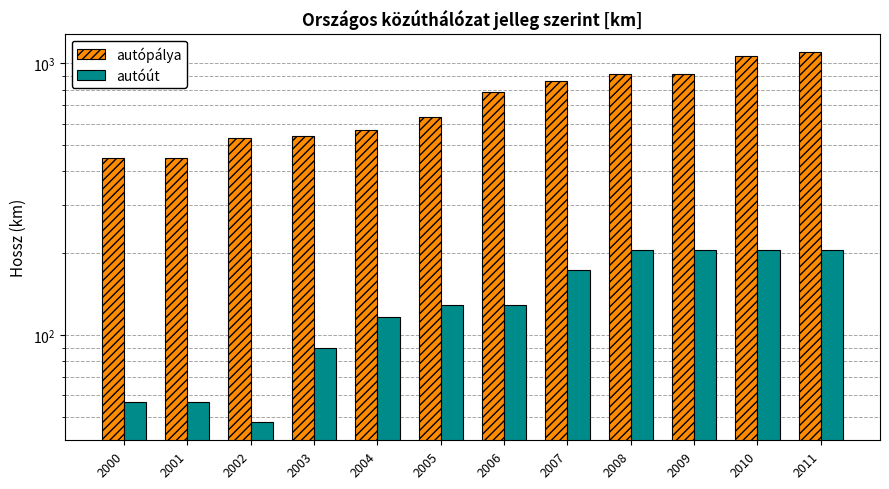

What is the average value of the autópálya series?

733.9